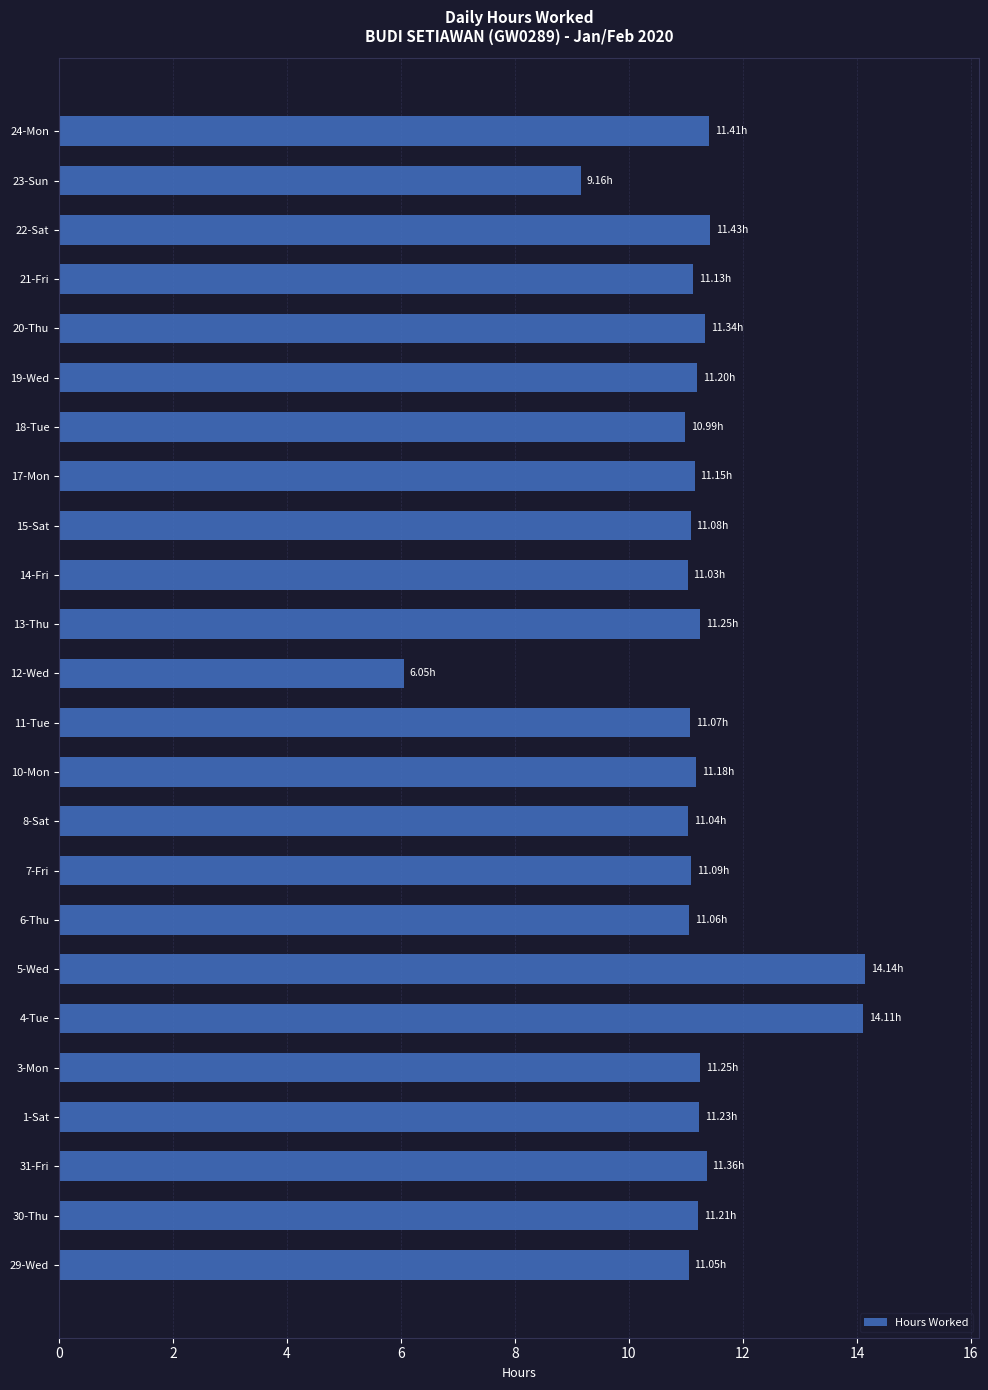

Between 17-Mon and 23-Sun, which is larger?

17-Mon